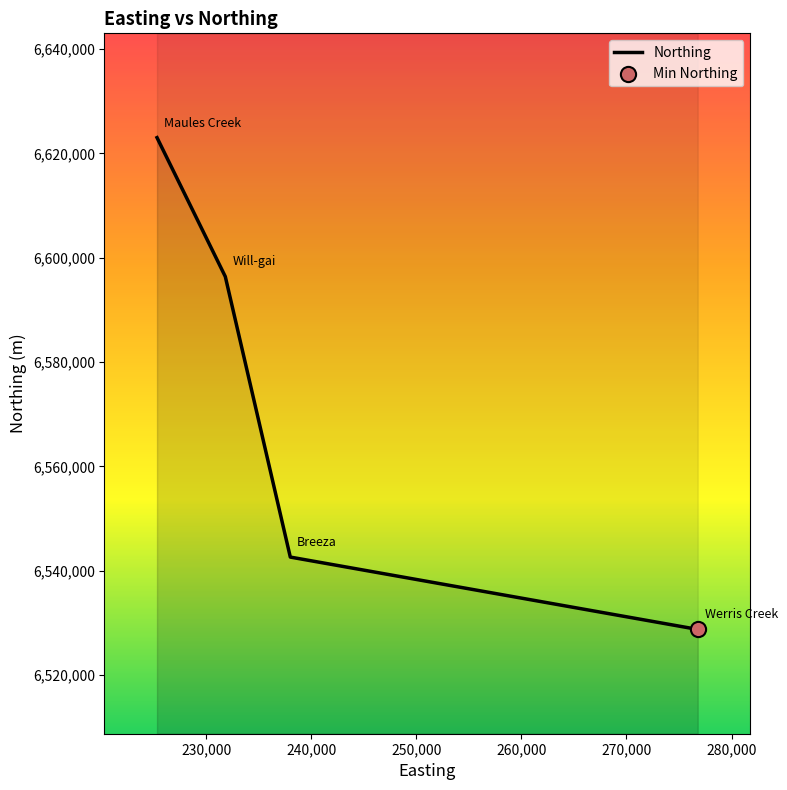

Which has a higher value, 240,000 or 250,000?

240,000